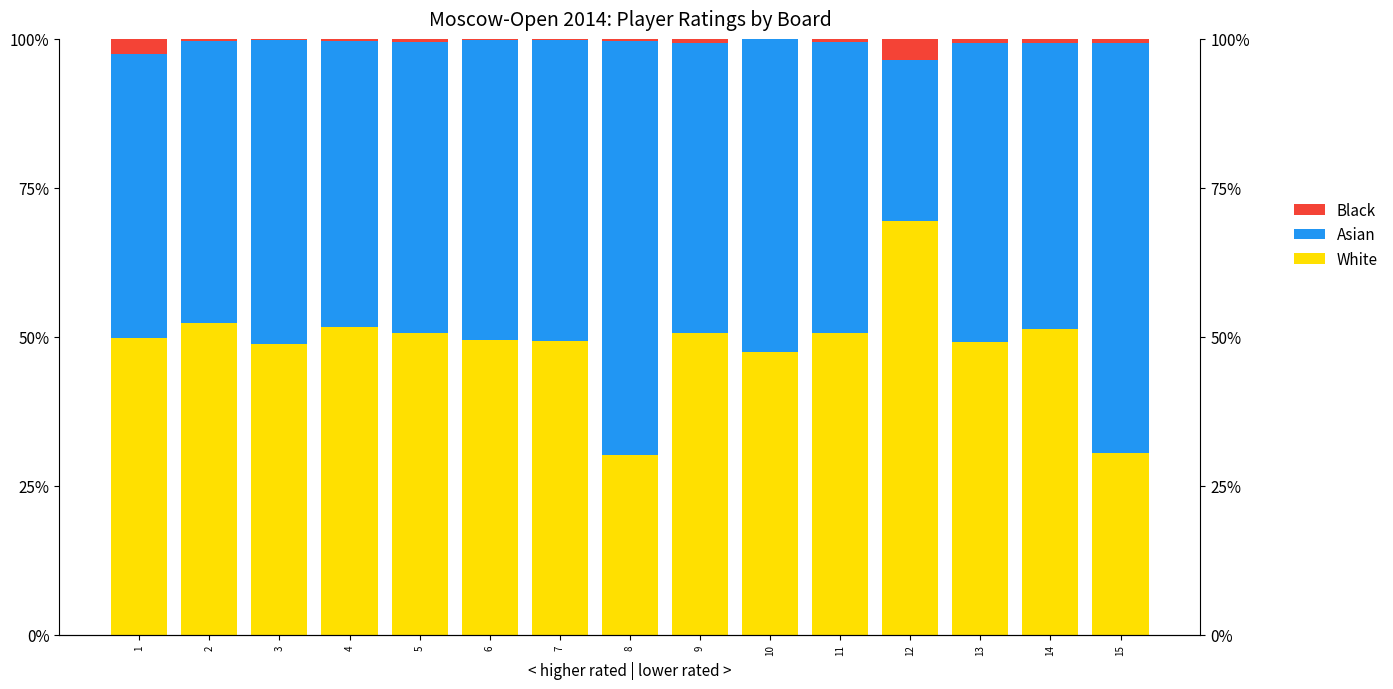

Reading right to left, list all the values displayed in this chart.

White: 30.5	51.3	49.1	69.5	50.7	47.5	50.6	30.1	49.3	49.4	50.6	51.7	48.8	52.3	49.8
Asian: 68.7	47.9	50.2	27.0	48.8	52.4	48.7	69.5	50.5	50.4	48.9	47.9	51.1	47.3	47.7
Black: 0.7	0.7	0.7	3.5	0.6	0.1	0.6	0.4	0.2	0.2	0.5	0.4	0.1	0.4	2.6